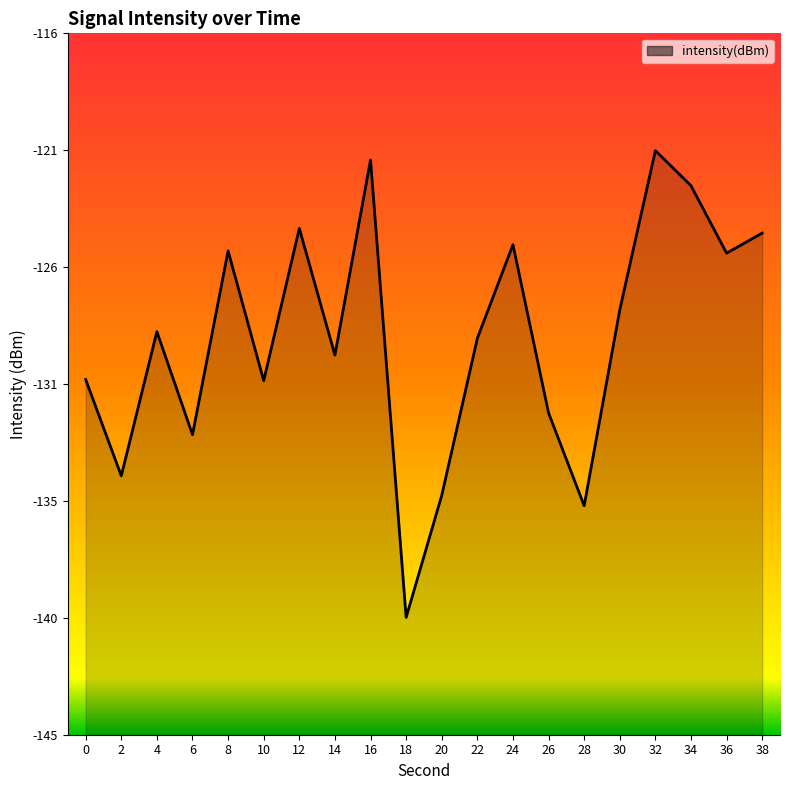

Where does the data first go above -128?

8